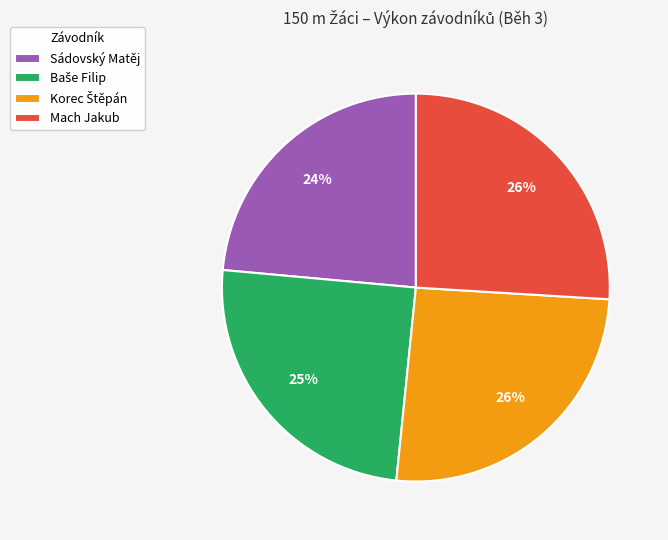

To the nearest percent, what is the difference between the Sádovský Matěj and Mach Jakub slice percentages?

2%